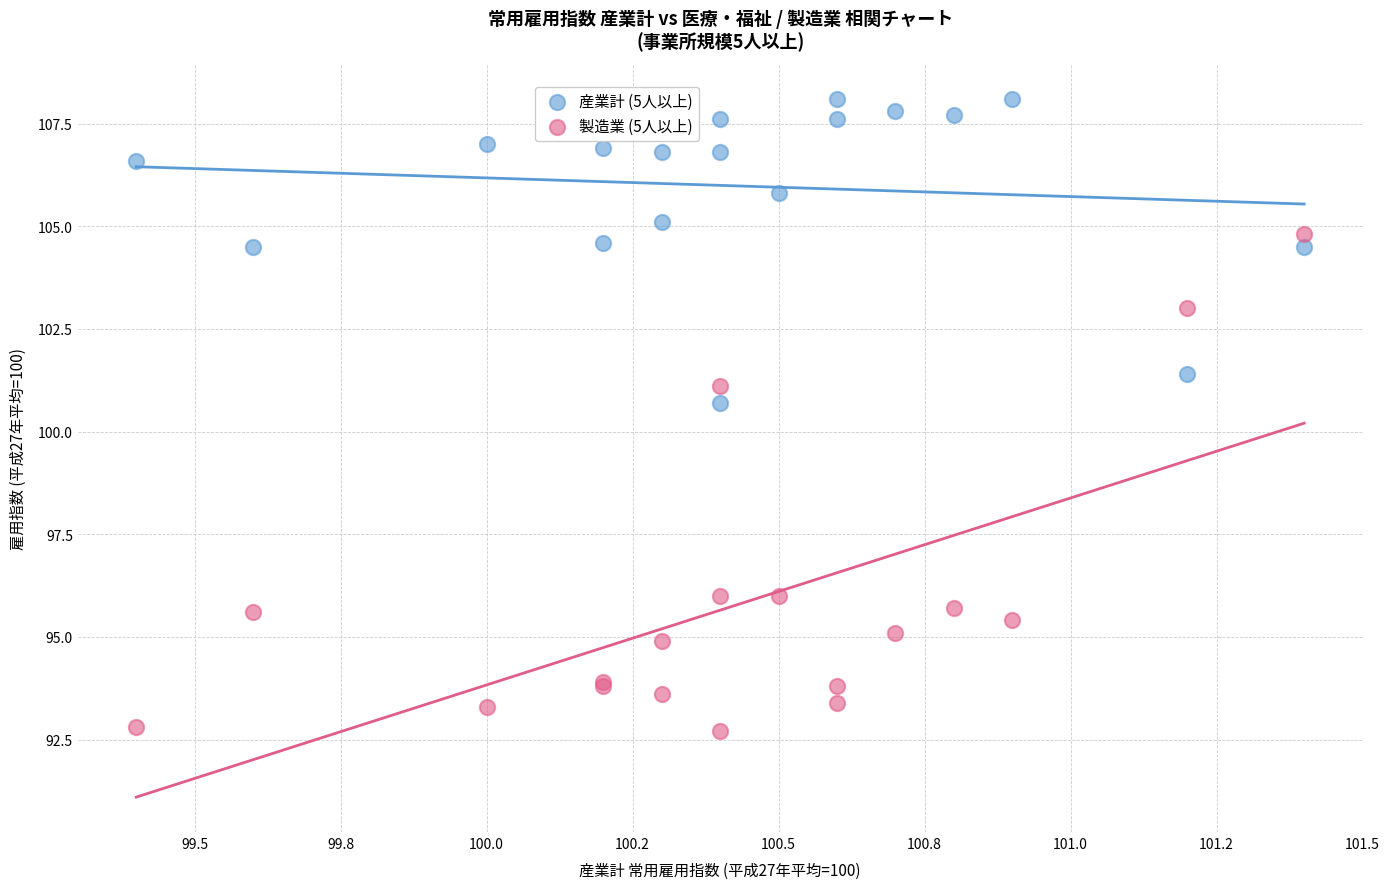

Across all series, what Y value is closest to 100?

100.7